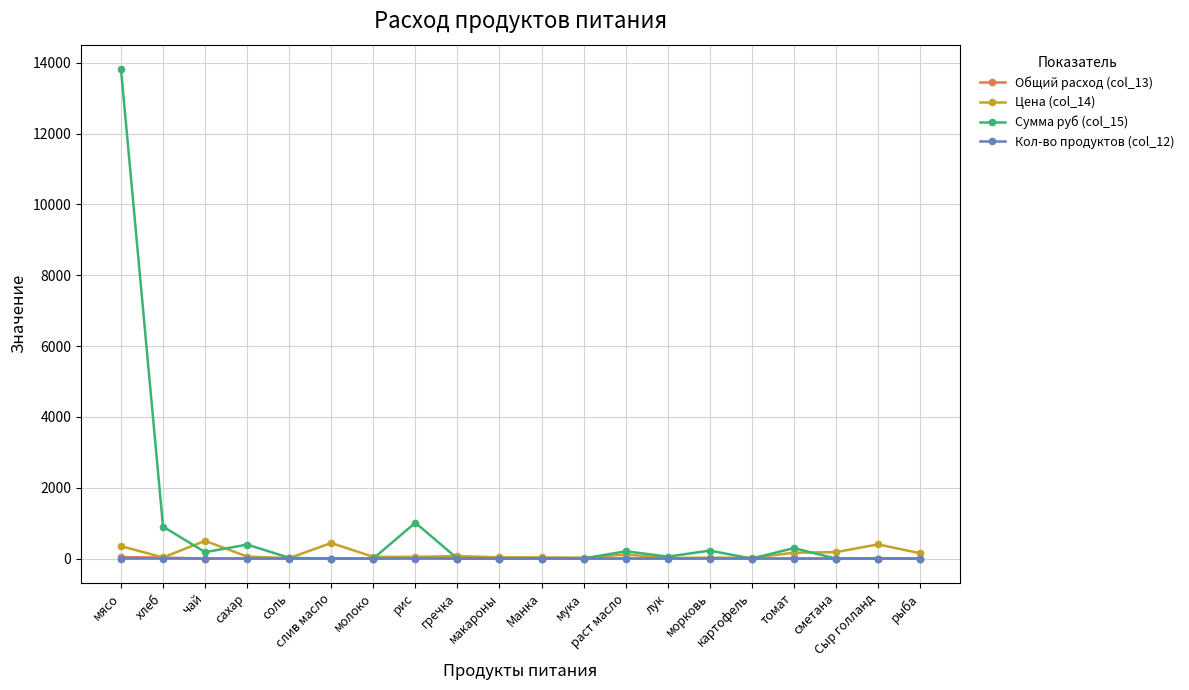

What is the maximum value shown in the chart?

13821.5